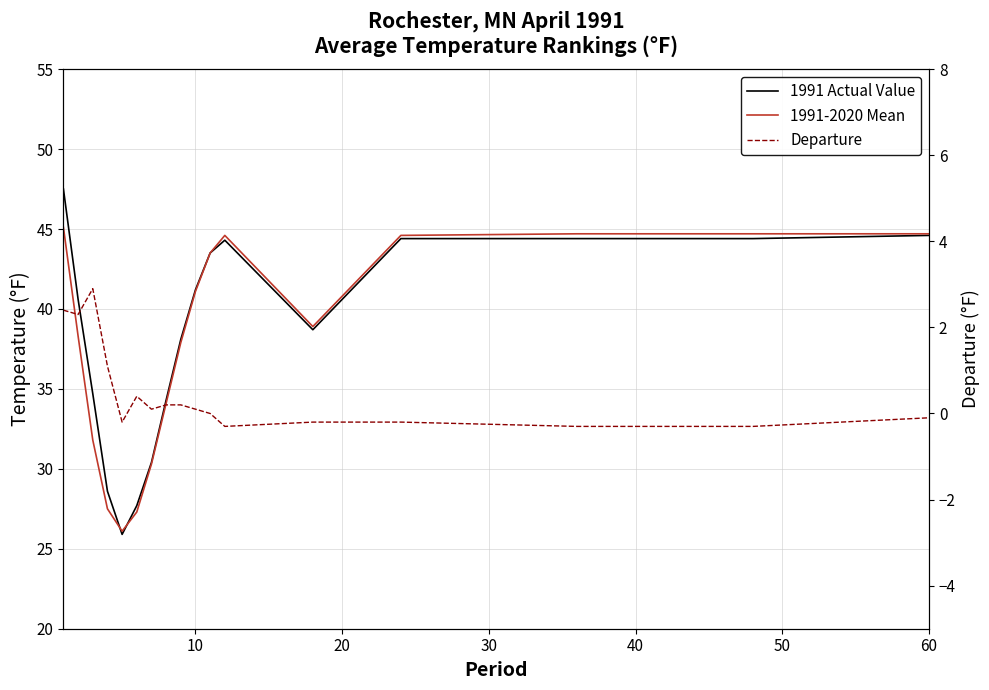

Which series has the largest range (max minus min)?

1991 Actual Value